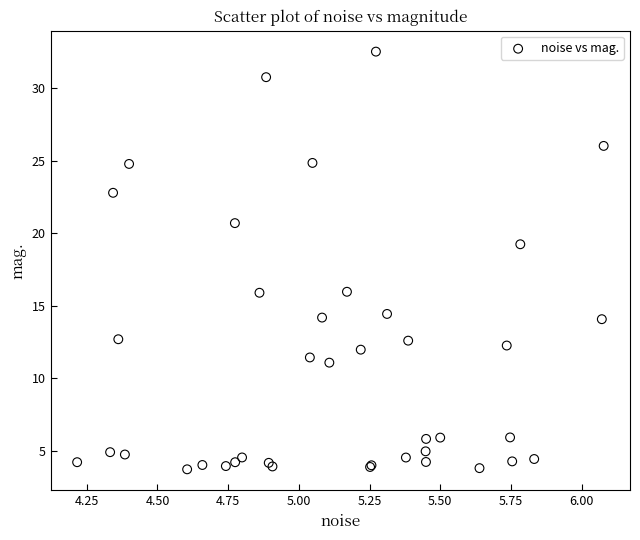

What Y value in the scatter plot is closest to 18?

19.2